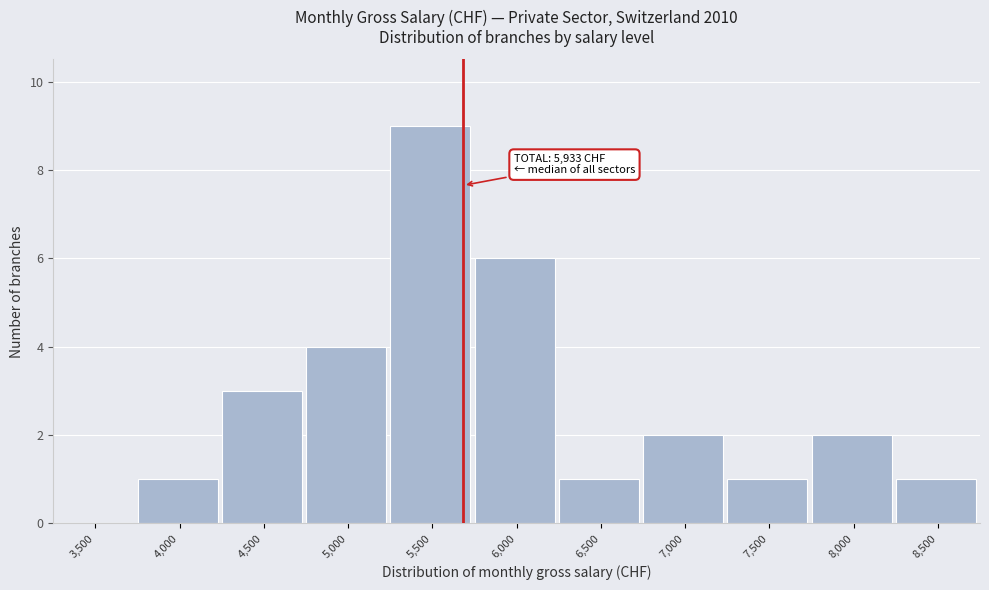

Reading left to right, what are all the values shown in this chart?

3,500=0	4,000=1	4,500=3	5,000=4	5,500=9	6,000=6	6,500=1	7,000=2	7,500=1	8,000=2	8,500=1